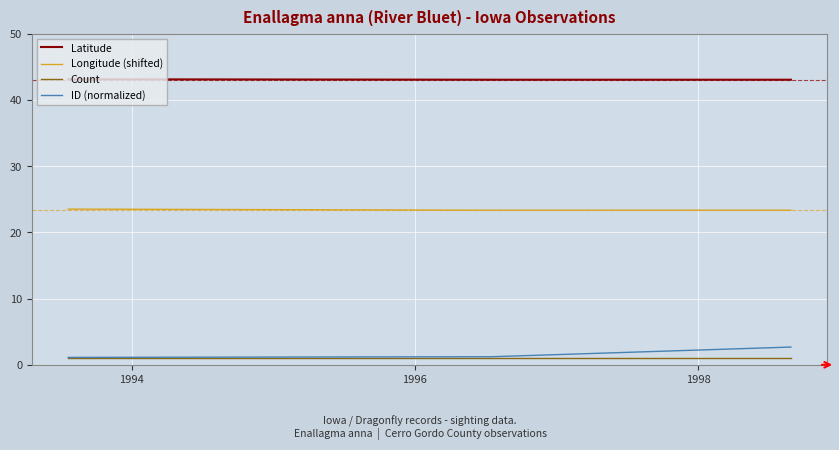

Does the chart display data point markers on the line(s)?

No